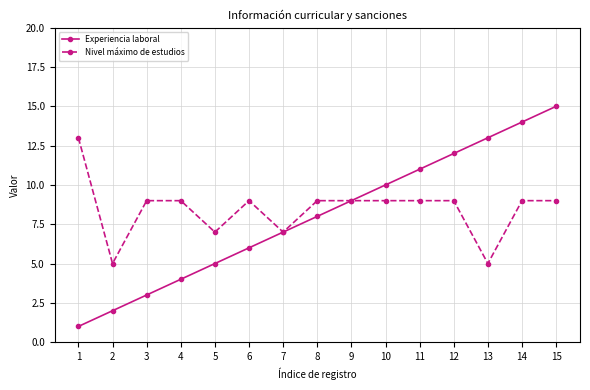

At which label is Experiencia laboral closest to 8?

8